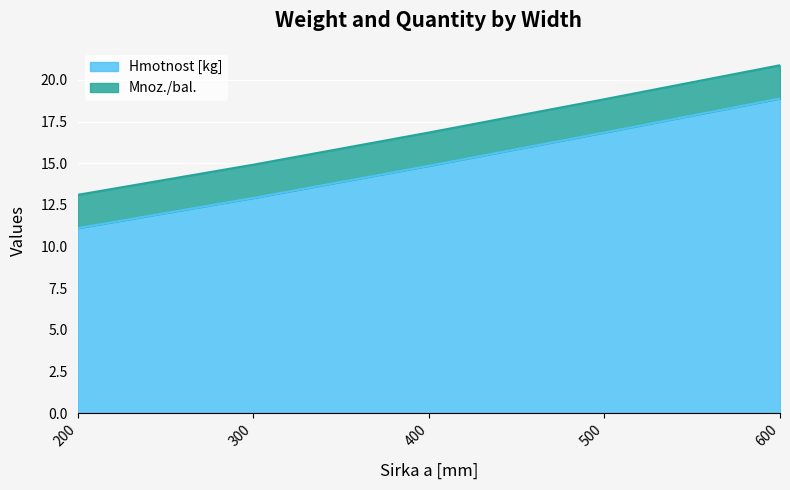

Reading left to right, what are all the values shown in this chart?

11.1	12.9	14.8	16.8	18.9